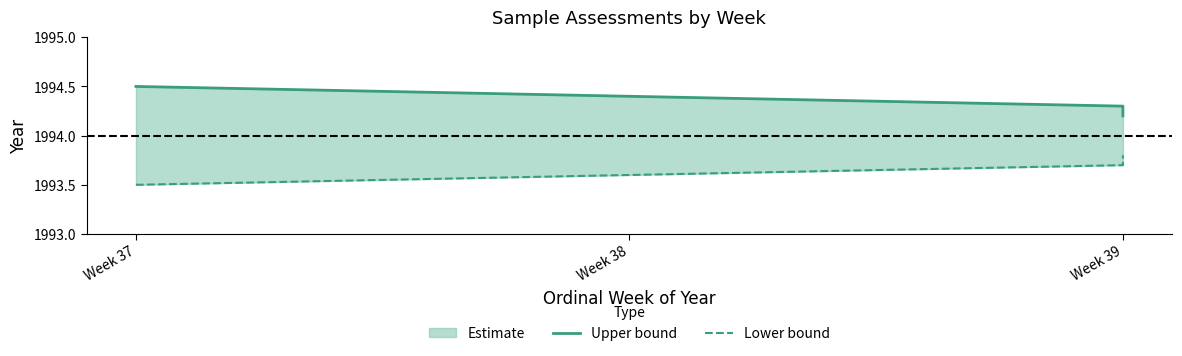

Is it true that Lower bound equals 1993.5 at Week 37?

True